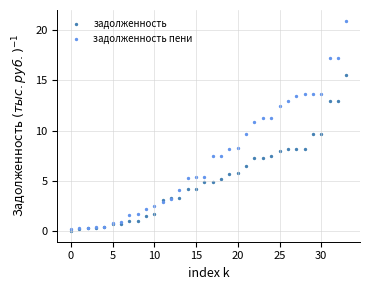

What are all the series names shown in the legend?

задолженность, задолженность пени